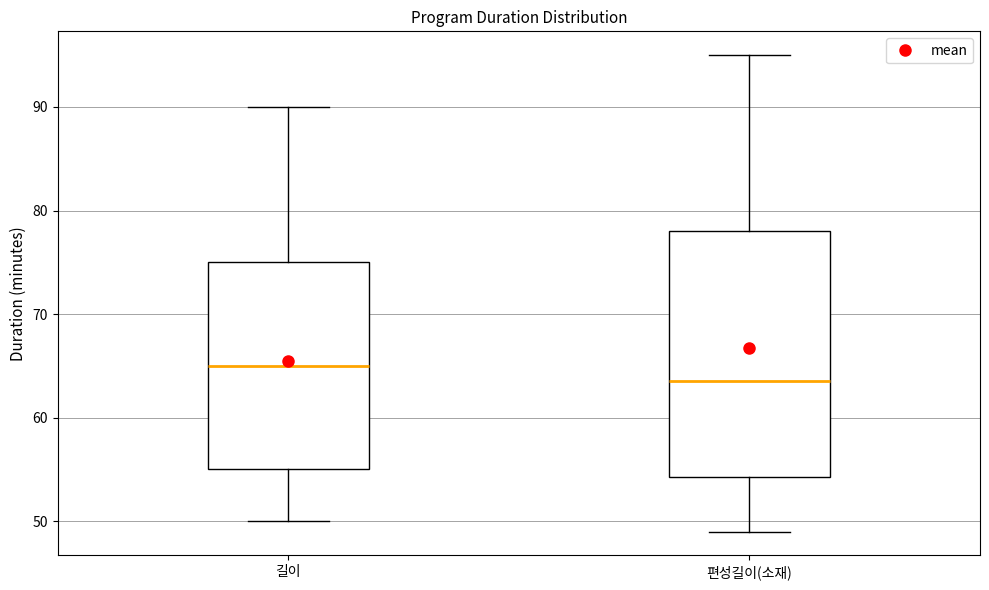

Comparing the boxes themselves (not the whiskers), which one is the tallest?

편성길이(소재)